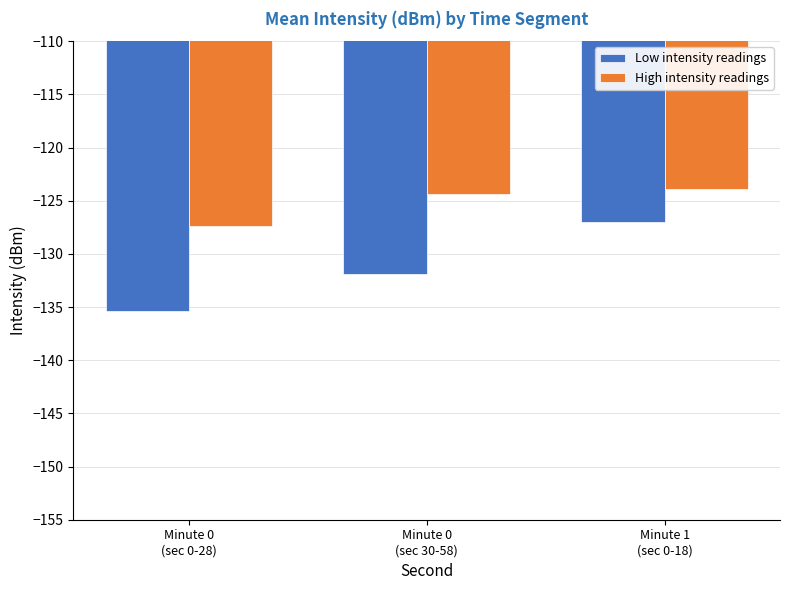

What is the difference between the maximum and minimum values in the Low intensity readings series?

8.4